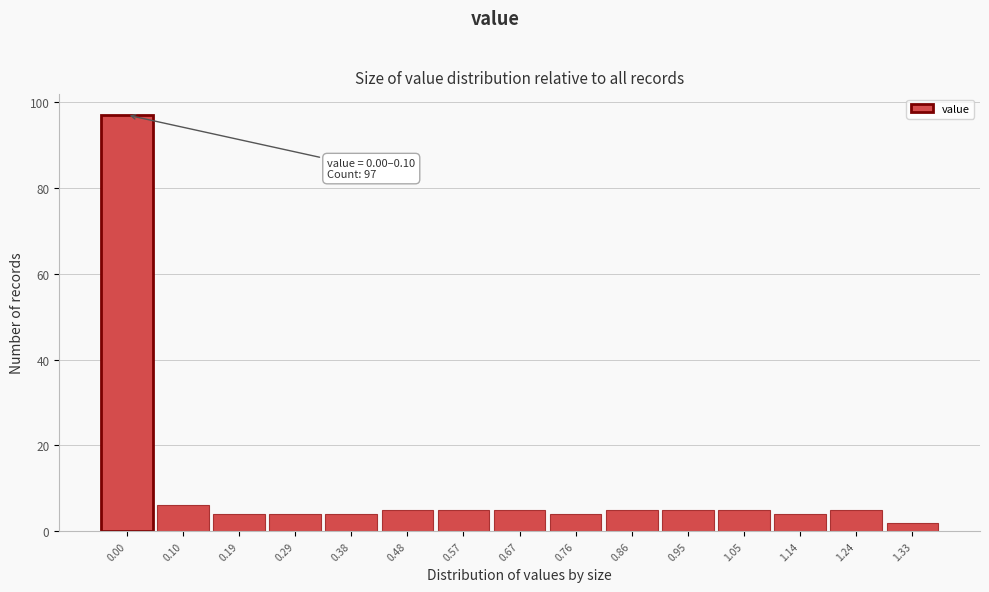

Reading left to right, list all the values displayed in this chart.

0.00=97	0.10=6	0.19=4	0.29=4	0.38=4	0.48=5	0.57=5	0.67=5	0.76=4	0.86=5	0.95=5	1.05=5	1.14=4	1.24=5	1.33=2